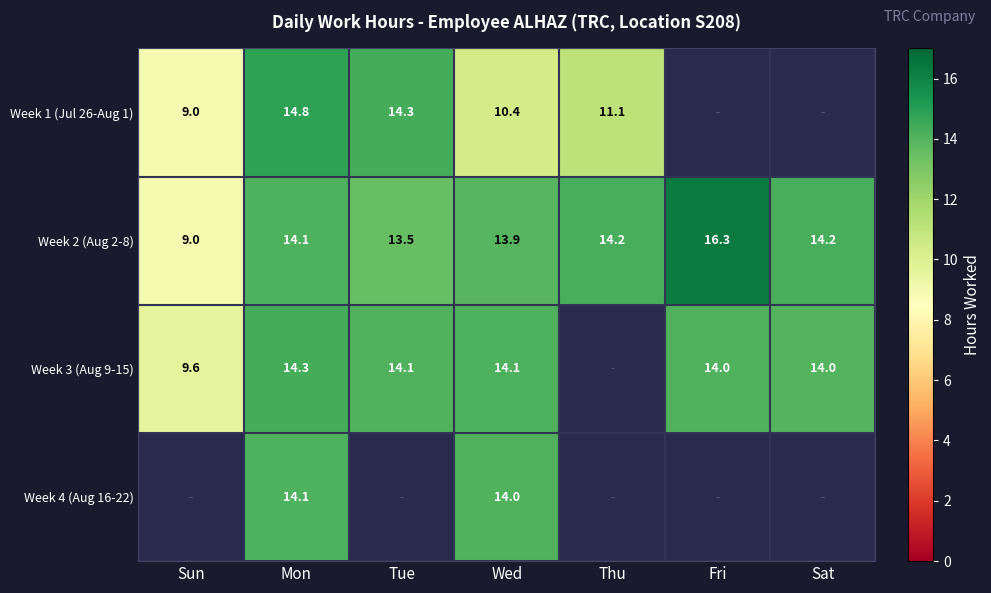

At how many categories does at least one series exceed 11?

6